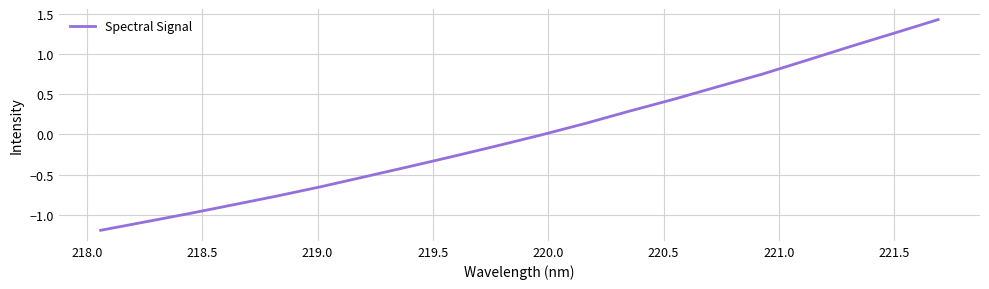

What is the smallest value displayed?

-1.2